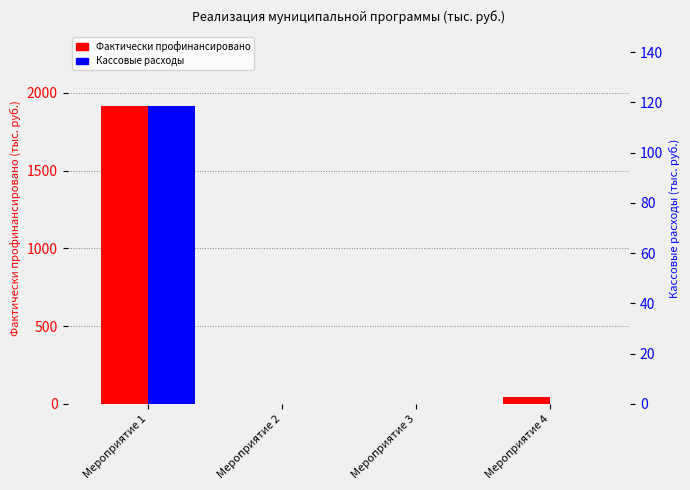

What is the maximum value shown in the chart?

1914.5